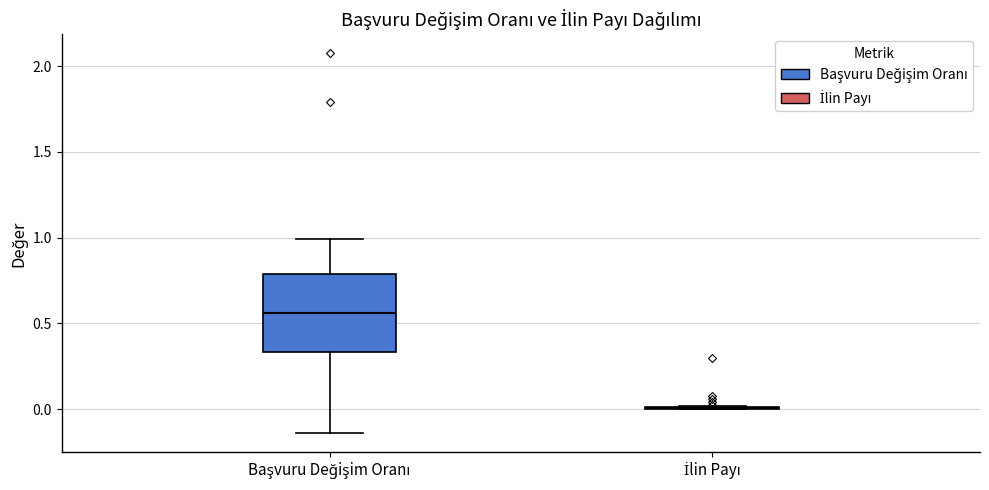

Where does the upper whisker of the box for Başvuru Değişim Oranı end on the y-axis? The values are not printed on the chart, so give them approximately, as read against the axis.

1.00